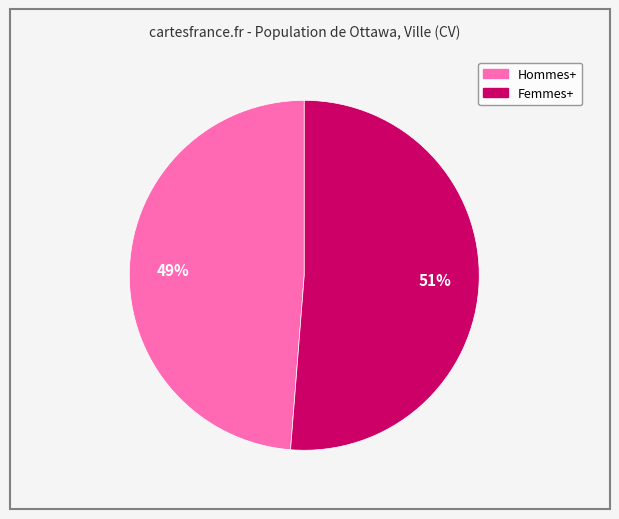

To the nearest percent, what percentage of the pie is Femmes+?

51%